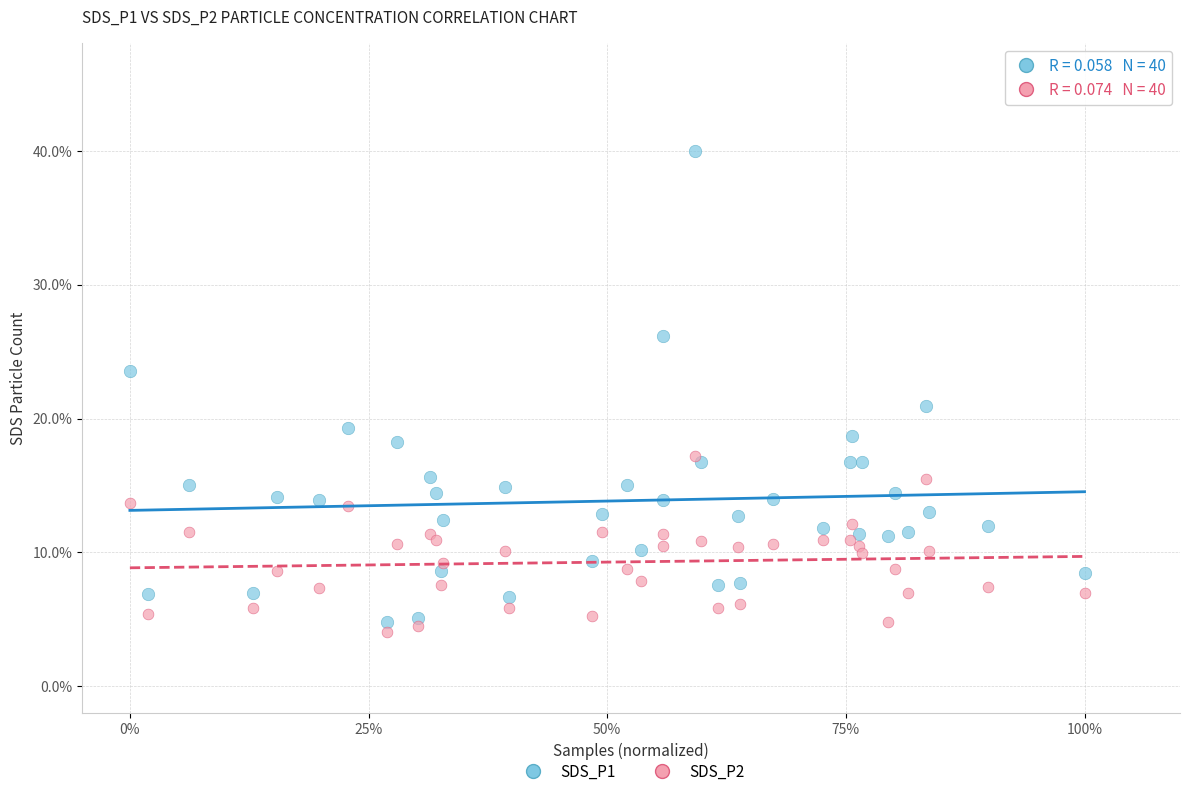

Which series reaches the maximum Y coordinate?

SDS_P1